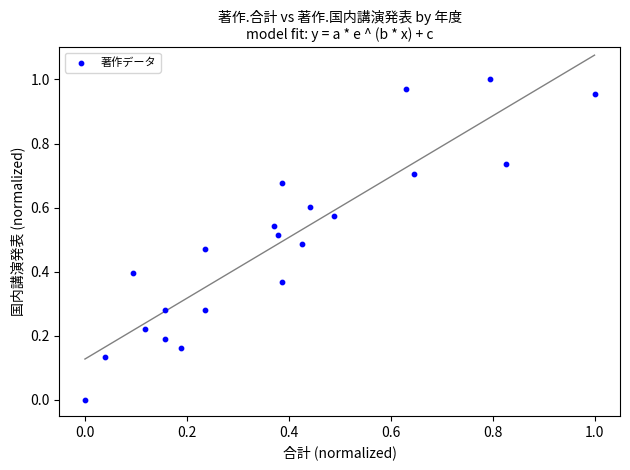

Count the number of points in this scatter plot.

21